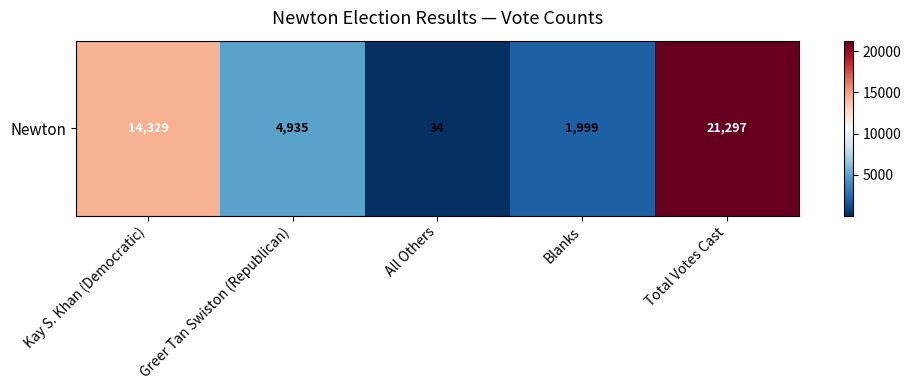

How many series are shown in this chart?

1